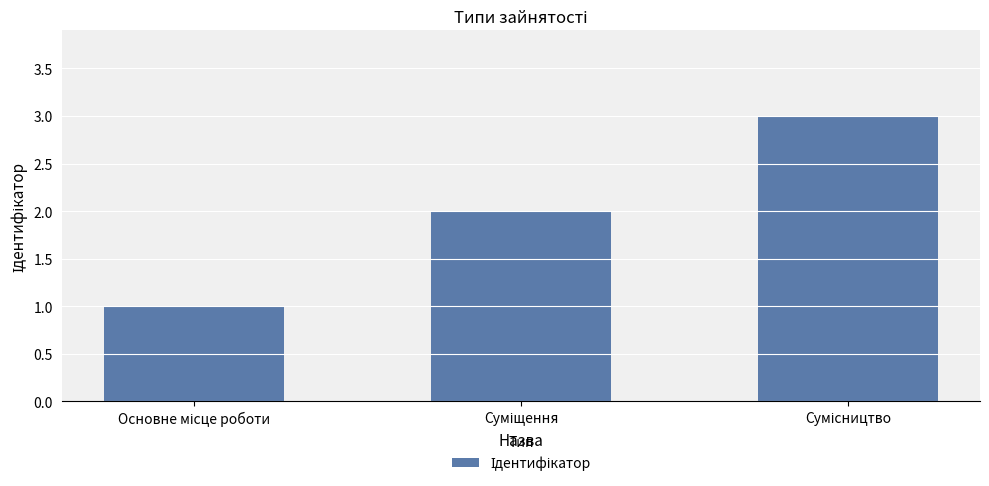

What is the greatest value displayed?

3